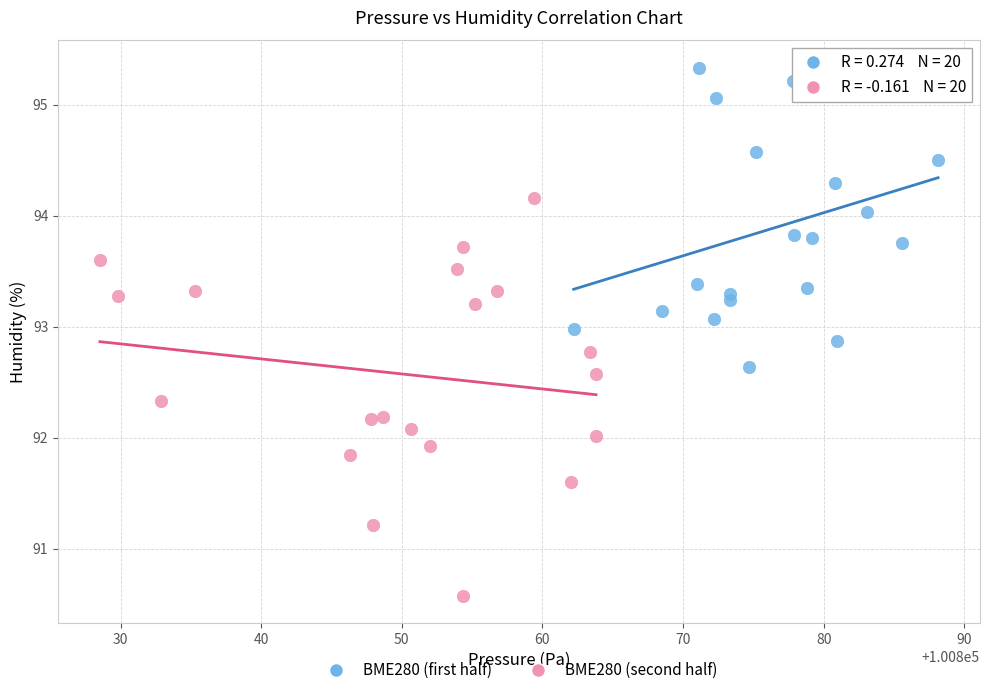

Which series has the widest spread of Y values?

BME280 (second half)